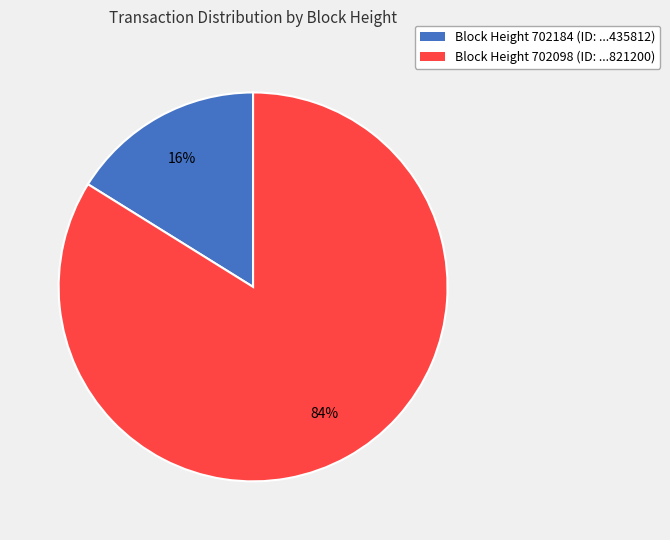

Is there any slice that represents more than half of the pie?

Yes